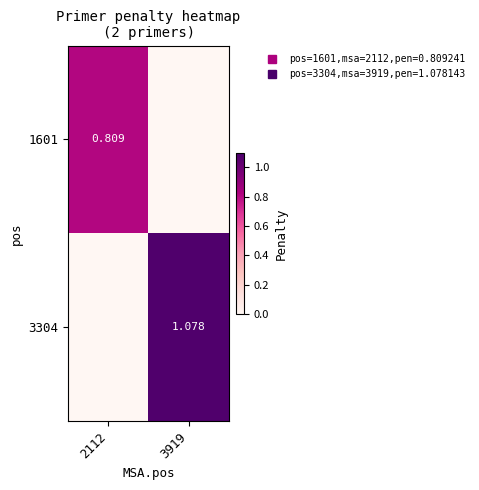

What is the greatest value displayed?

1.1